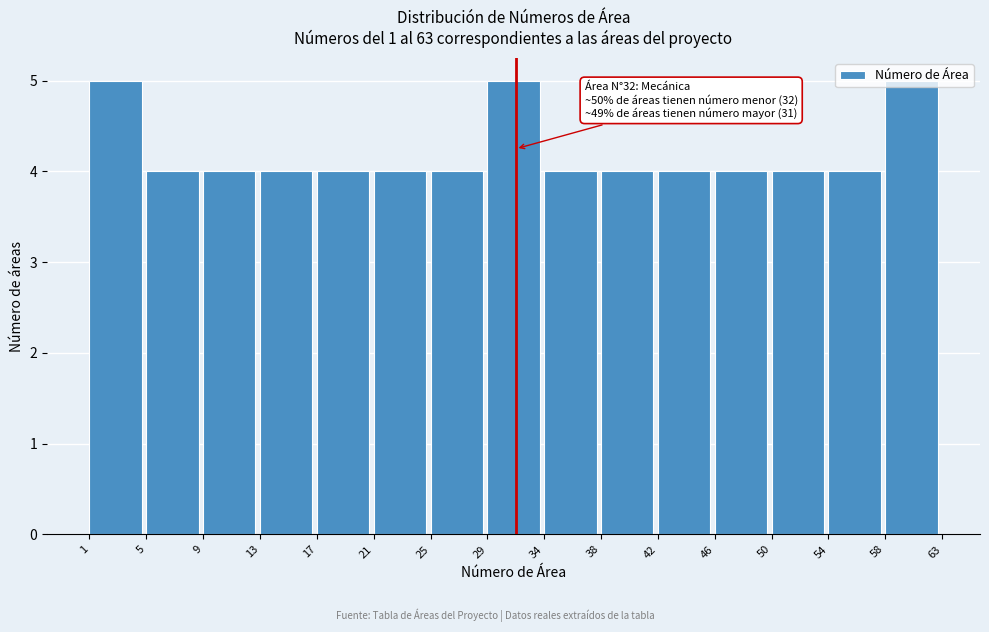

What is the sum of the values at 13 and 42?

8